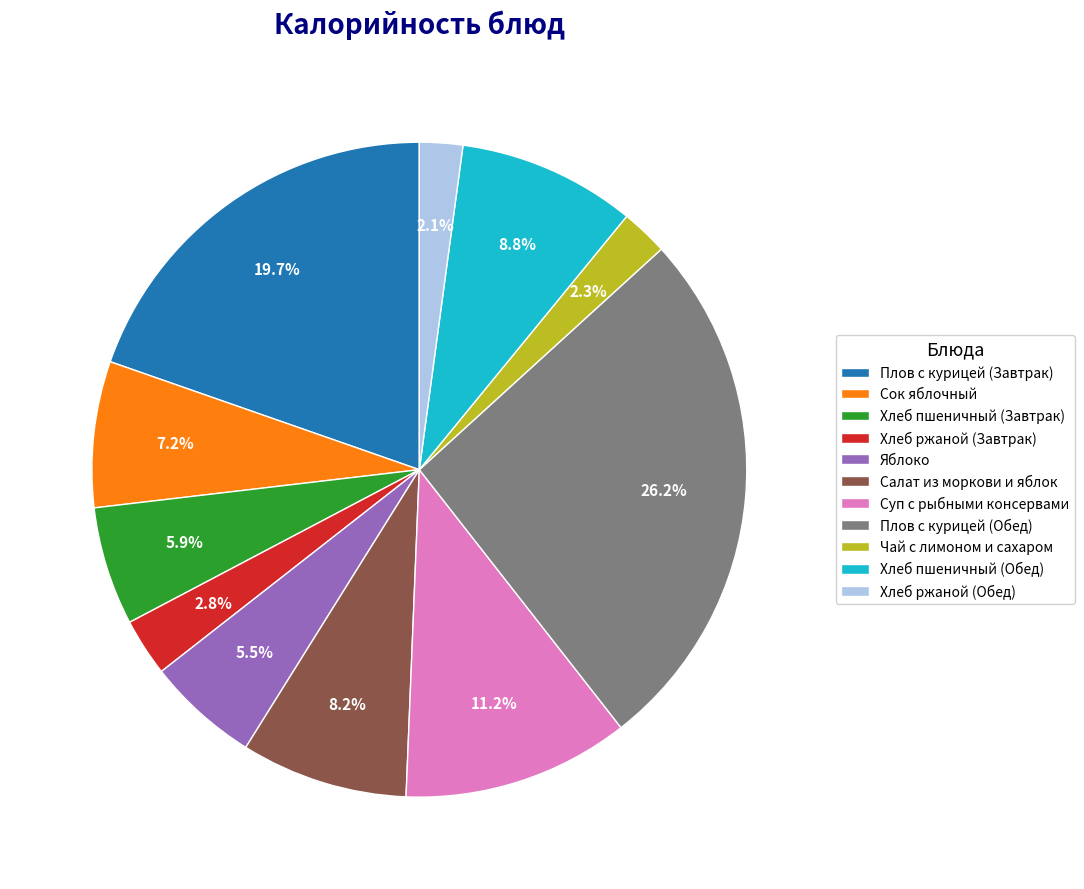

Count the number of slices in the pie.

11